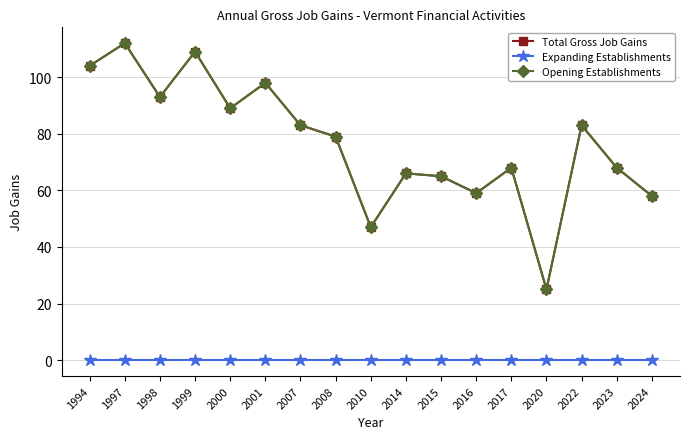

What is the average value of the Total Gross Job Gains series?

77